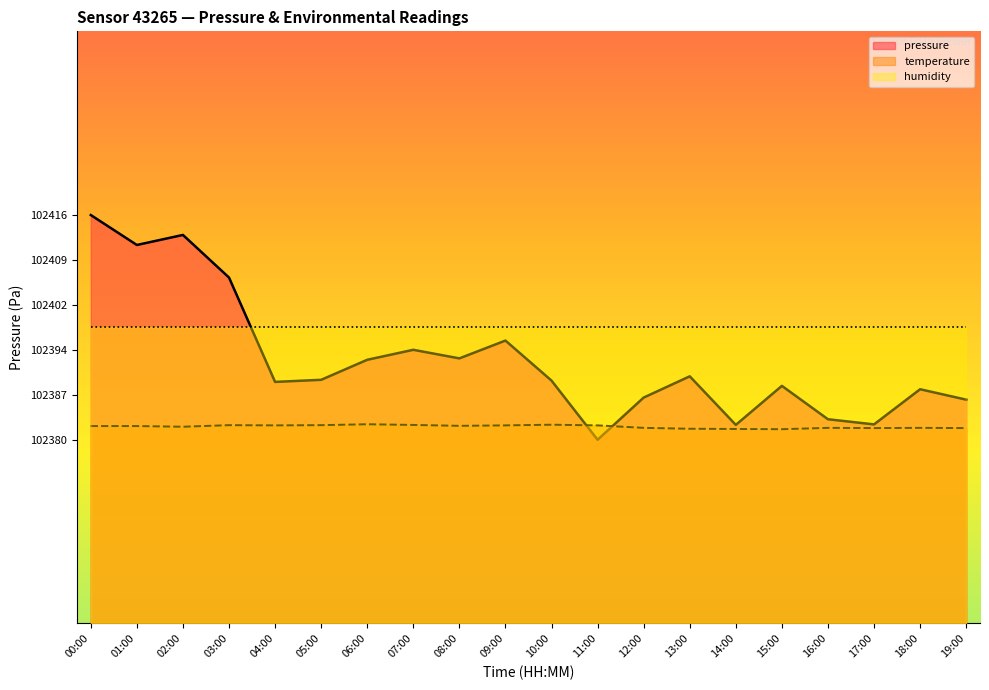

True or false: pressure has more than 2 points higher than both neighbors.

True